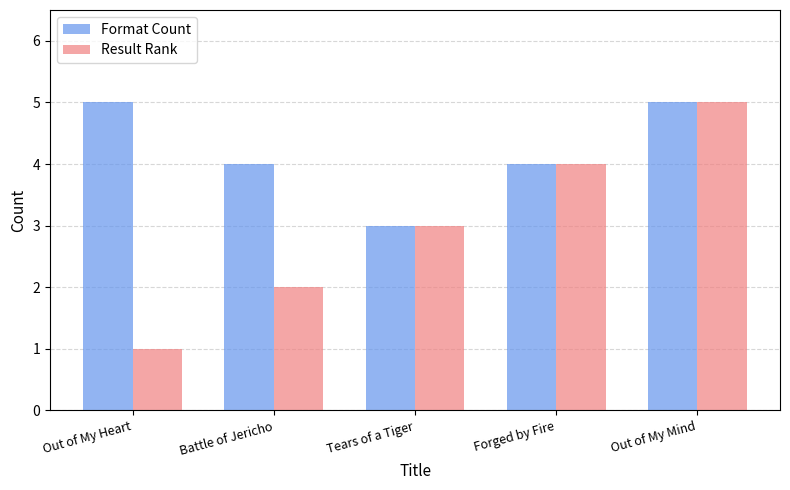

List the series in order of their overall mean, highest first.

Format Count, Result Rank